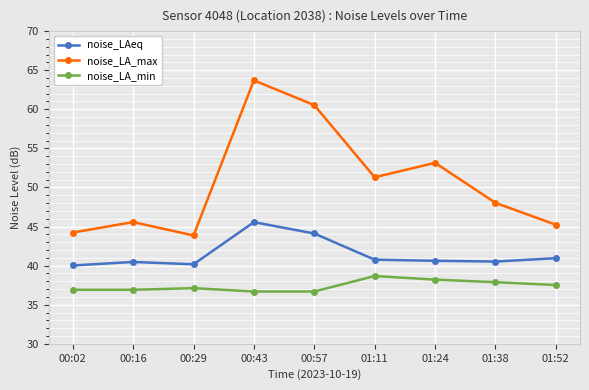

What is the label of the 9th point from the left?

01:52